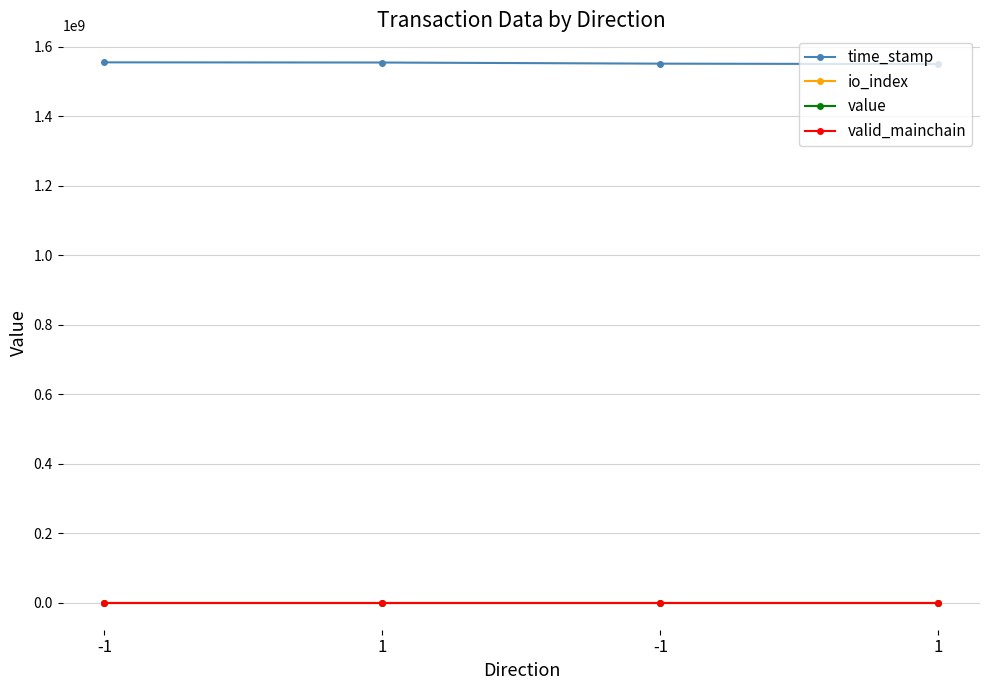

True or false: value and time_stamp intersect in this chart.

False